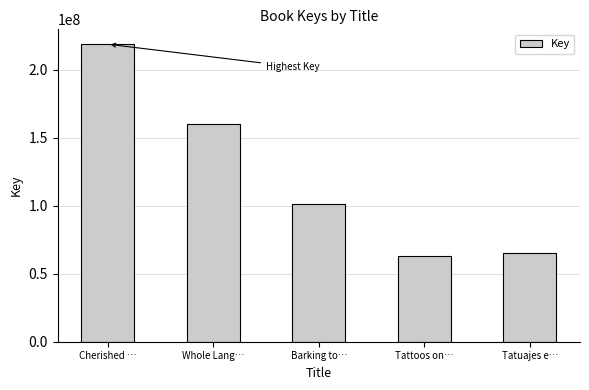

List the labels in order of value, largest first.

Cherished …, Whole Lang…, Barking to…, Tatuajes e…, Tattoos on…